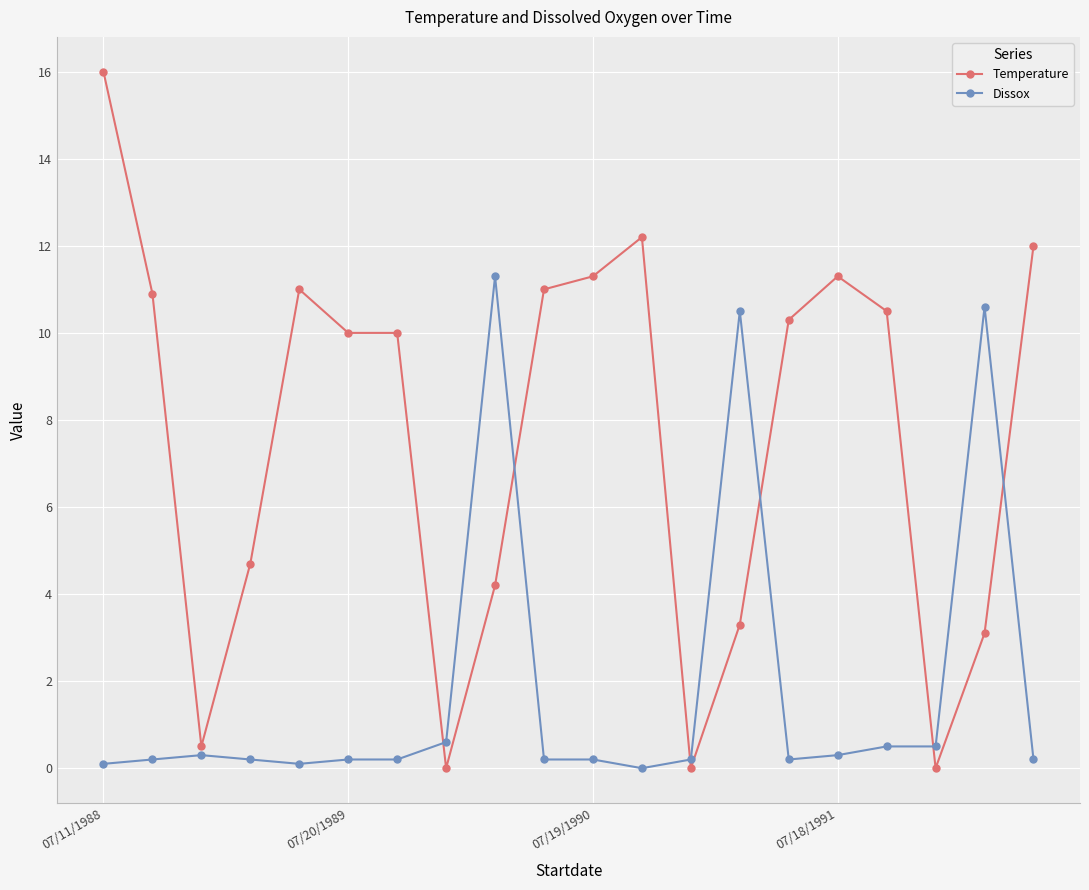

List the series in order of their peak value, highest first.

Temperature, Dissox